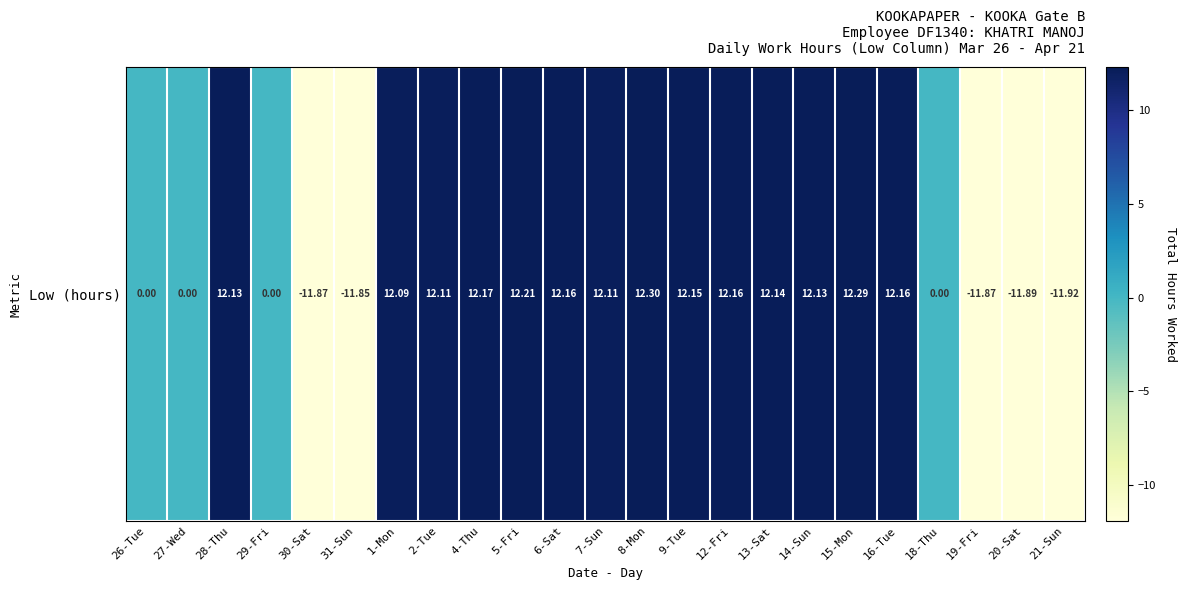

True or false: the data shows 12.1 at 2-Tue.

True